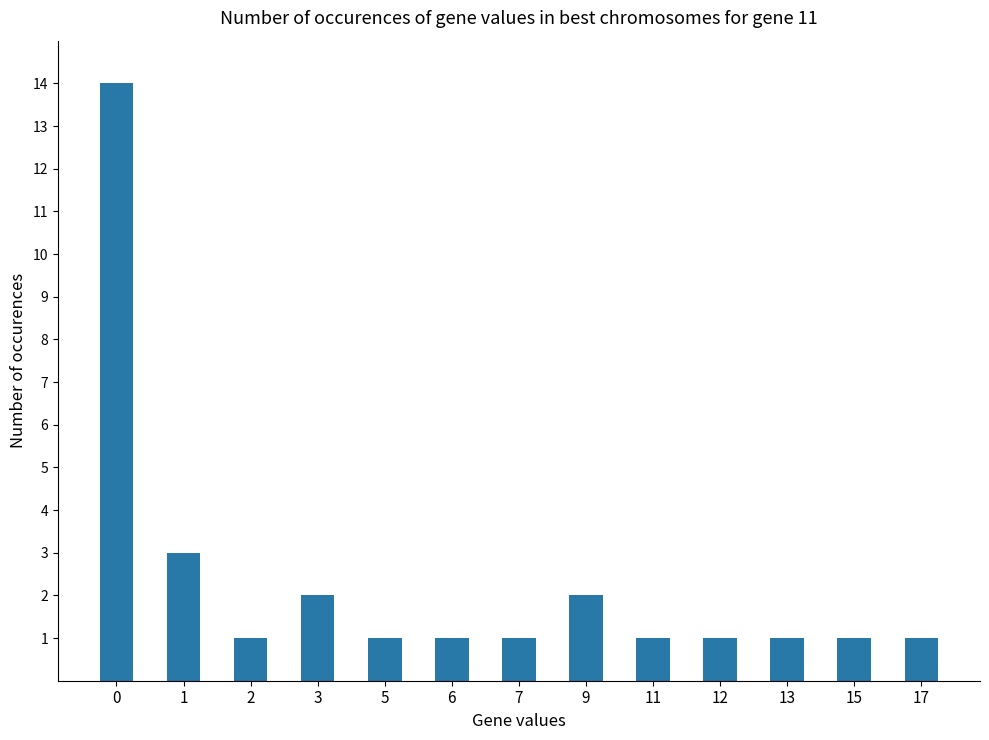

What is the sum of all values?

30